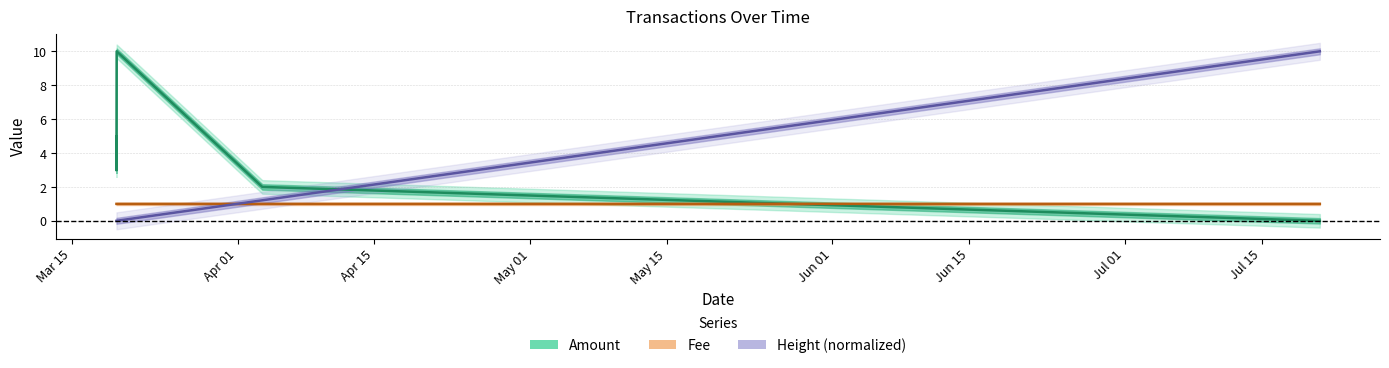

Does the chart have visible grid lines?

Yes